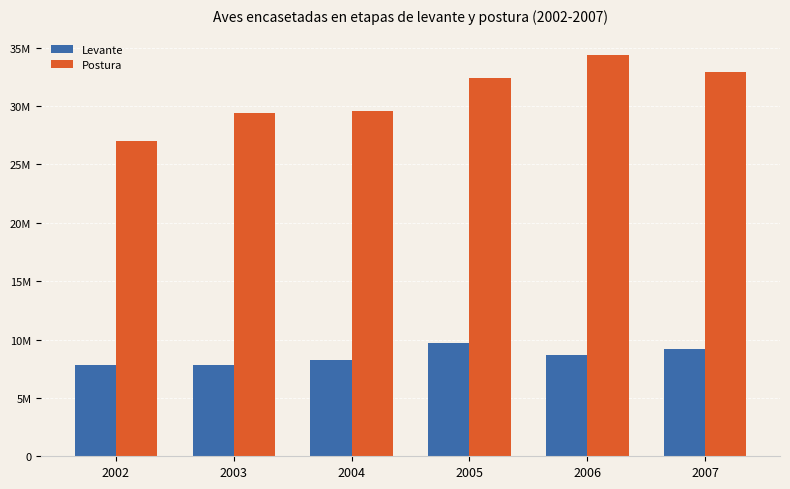

Which category has the lowest value in the Levante series?

2003